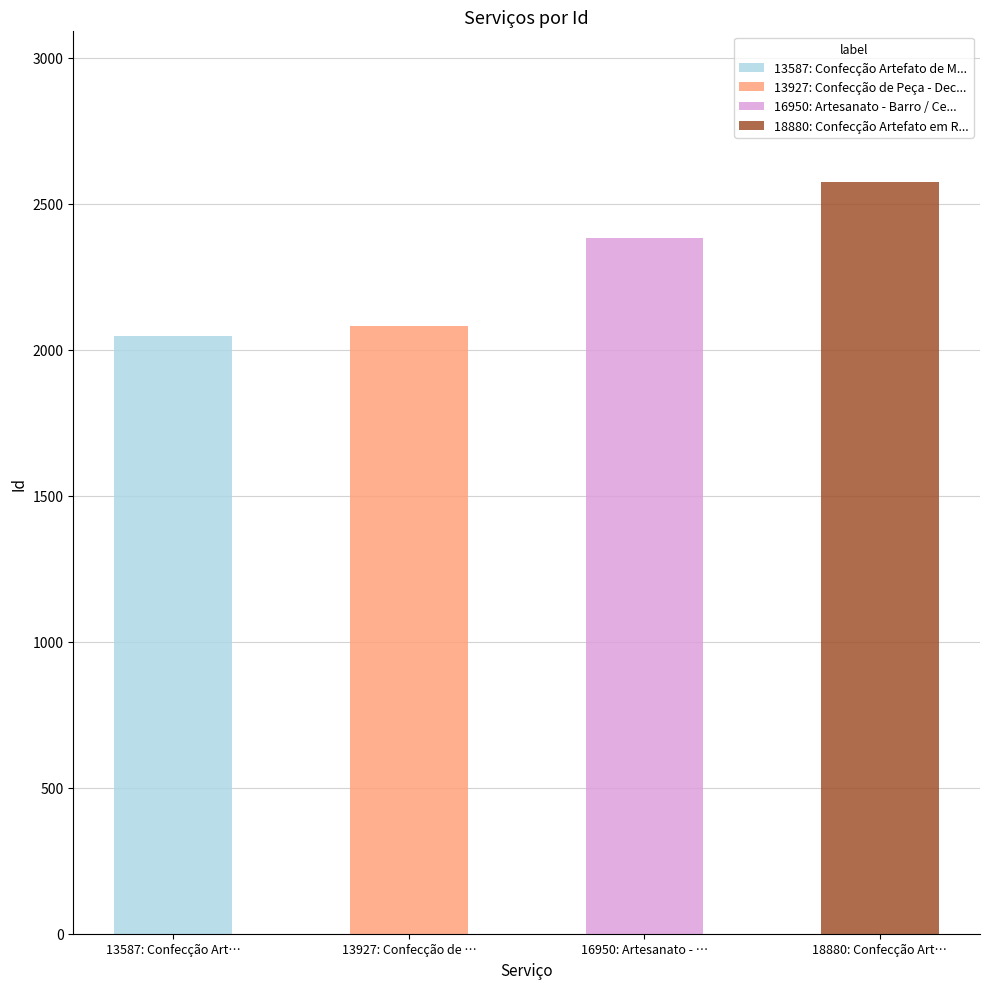

True or false: the data shows 3213 at 13587: Confecção Artefato de Madeira.

False